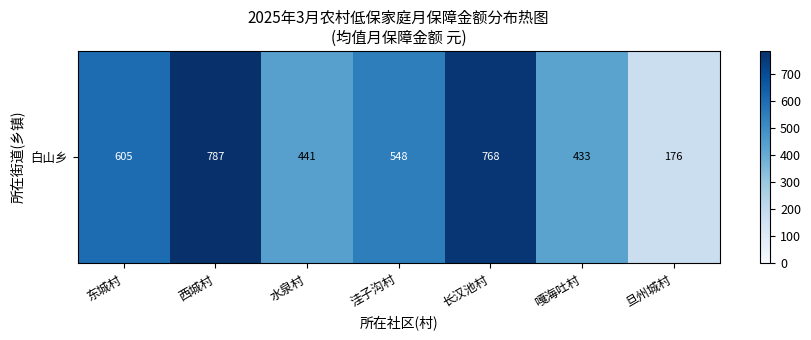

What is the difference between the values at 东城村 and 水泉村?

164.0